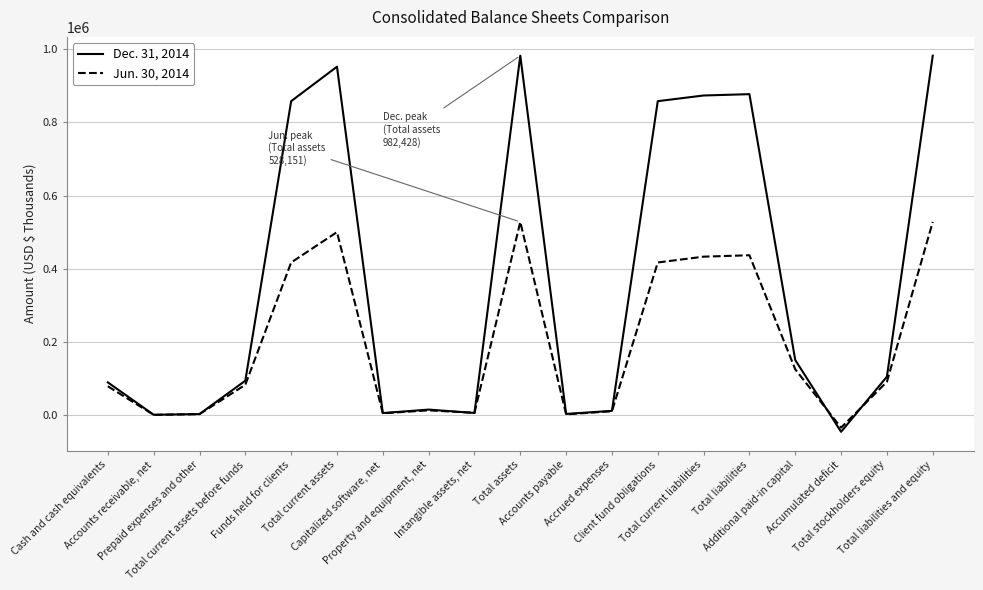

At which label is Jun. 30, 2014 closest to 246990?

Additional paid-in capital